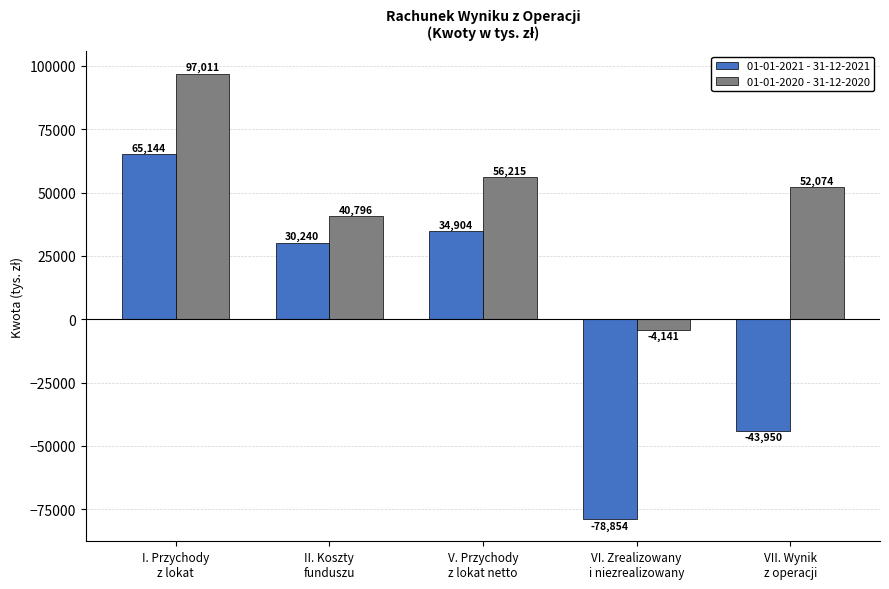

What is the difference between the maximum and minimum values in the 01-01-2021 - 31-12-2021 series?

143998